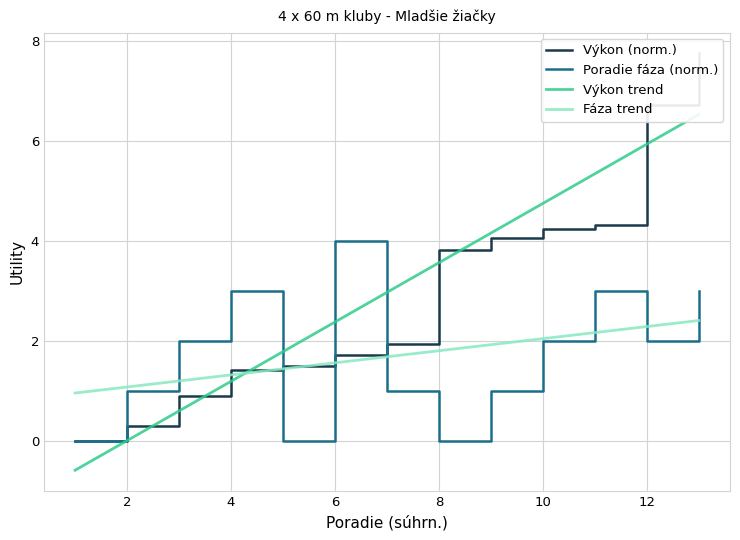

What is the difference between the highest and lowest values at 12?

2.0